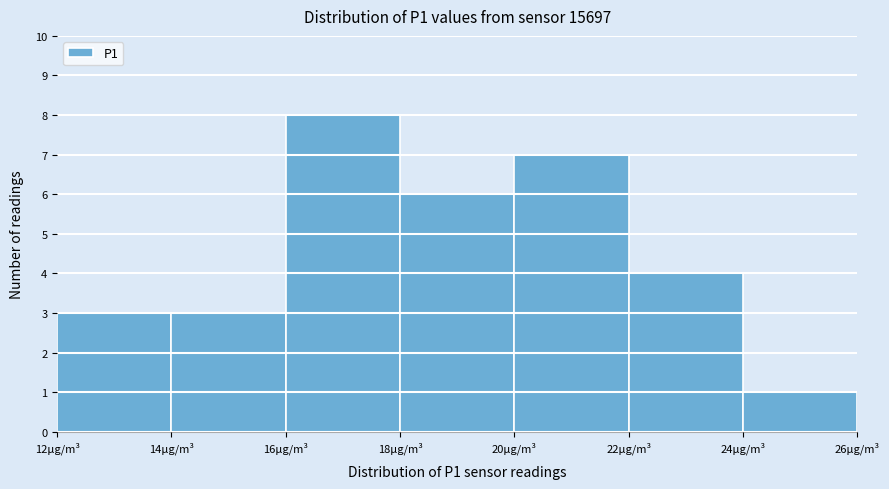

Reading left to right, transcribe this chart: for each bar, give the range it covers on the x-axis and its height. The values are not printed on the chart, so give them approximately, as read against the axis.

12 to 14: 3
14 to 16: 3
16 to 18: 8
18 to 20: 6
20 to 22: 7
22 to 24: 4
24 to 26: 1